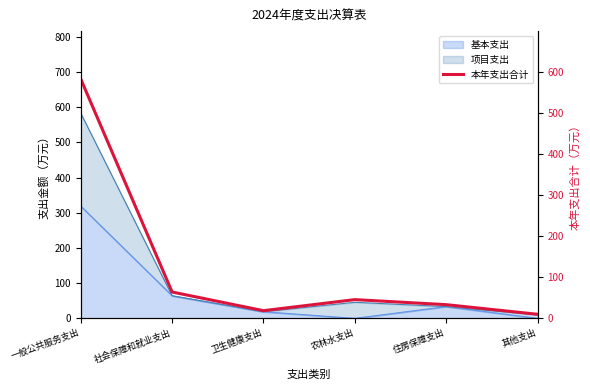

What is the change in value from 社会保障和就业支出 to 其他支出?

-54.2